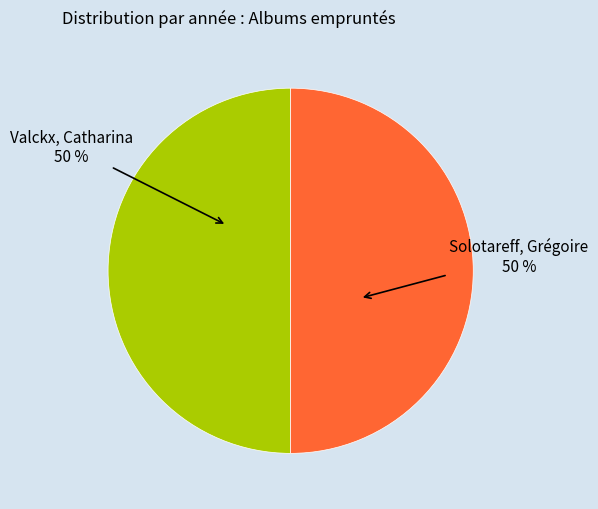

To the nearest percent, what portion does Valckx, Catharina 50 % represent?

50%